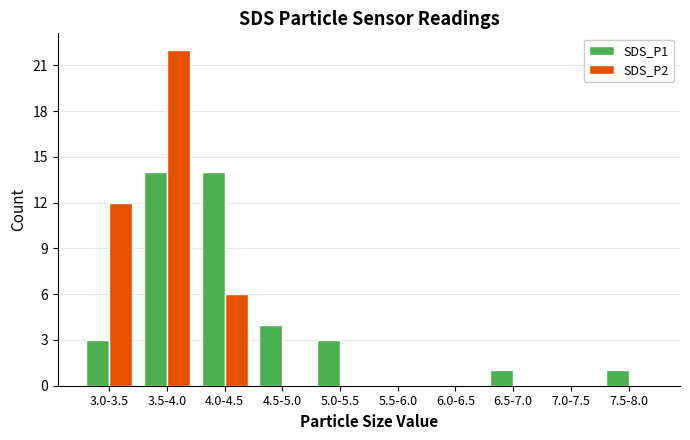

Reading left to right, transcribe all the data shown in this chart.

SDS_P1: 3.0-3.5=3	3.5-4.0=14	4.0-4.5=14	4.5-5.0=4	5.0-5.5=3	5.5-6.0=0	6.0-6.5=0	6.5-7.0=1	7.0-7.5=0	7.5-8.0=1
SDS_P2: 3.0-3.5=12	3.5-4.0=22	4.0-4.5=6	4.5-5.0=0	5.0-5.5=0	5.5-6.0=0	6.0-6.5=0	6.5-7.0=0	7.0-7.5=0	7.5-8.0=0